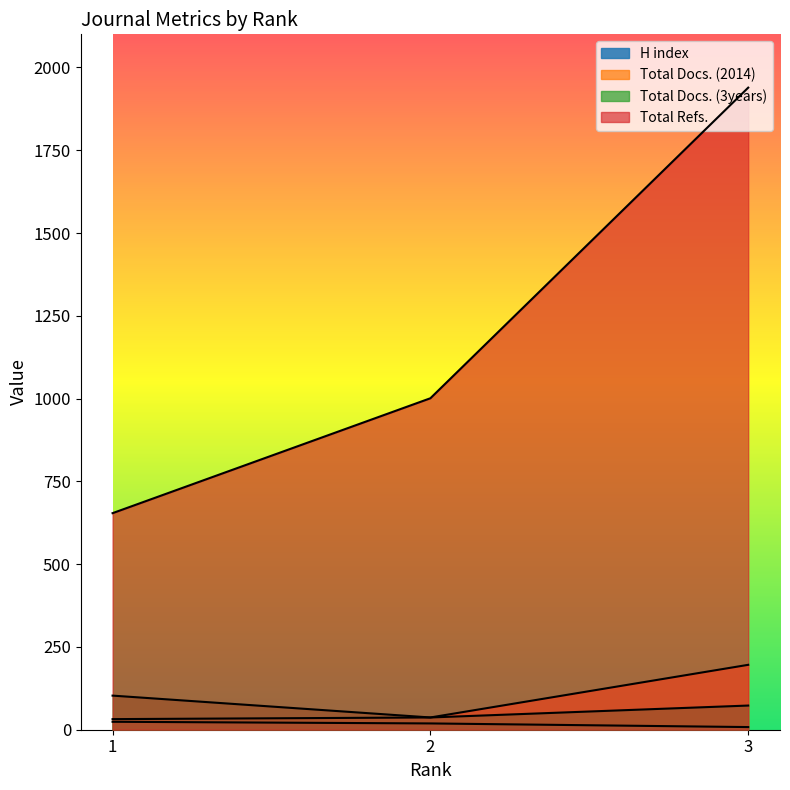

Which category has the lowest value across all series?

3